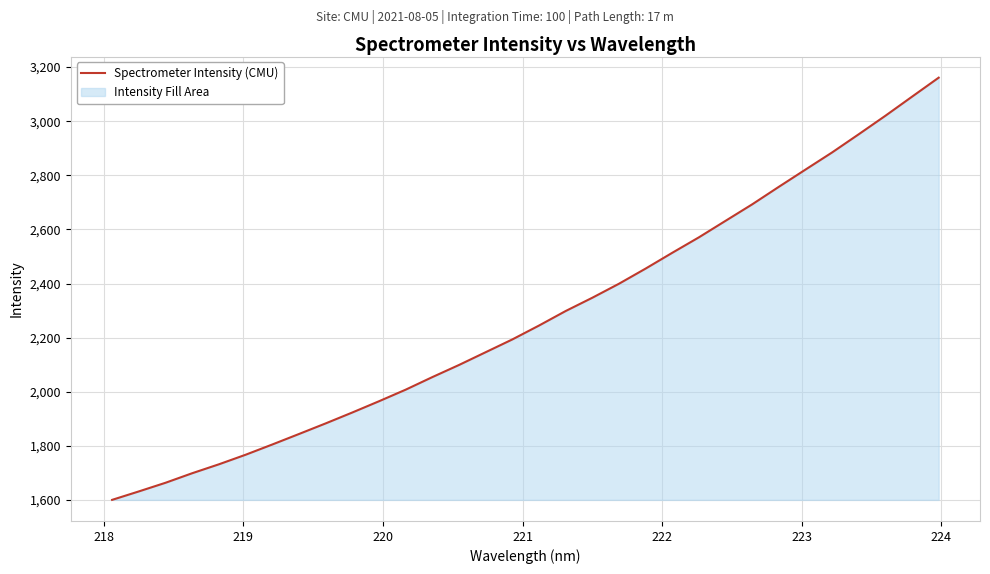

What is the difference between the maximum and minimum values?

1560.0